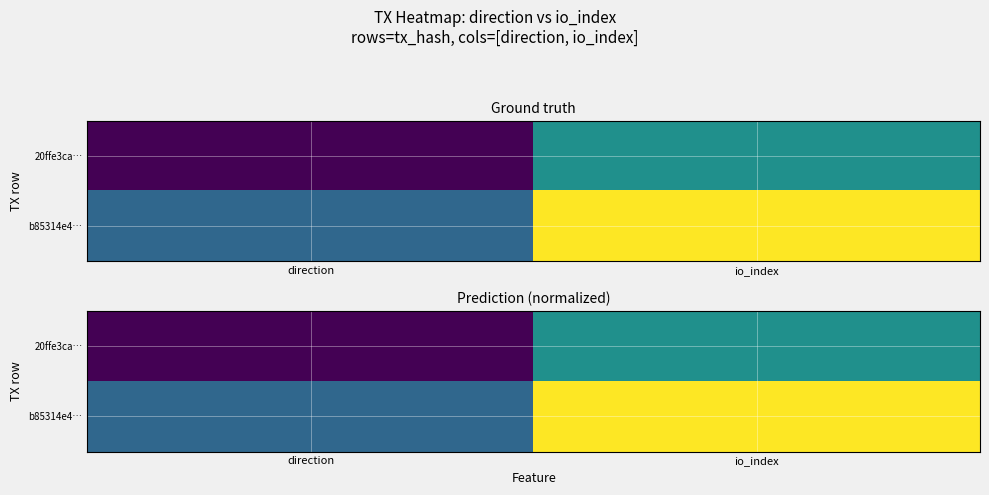

What is the difference between the maximum and minimum values in the 20ffe3ca… series?

0.5